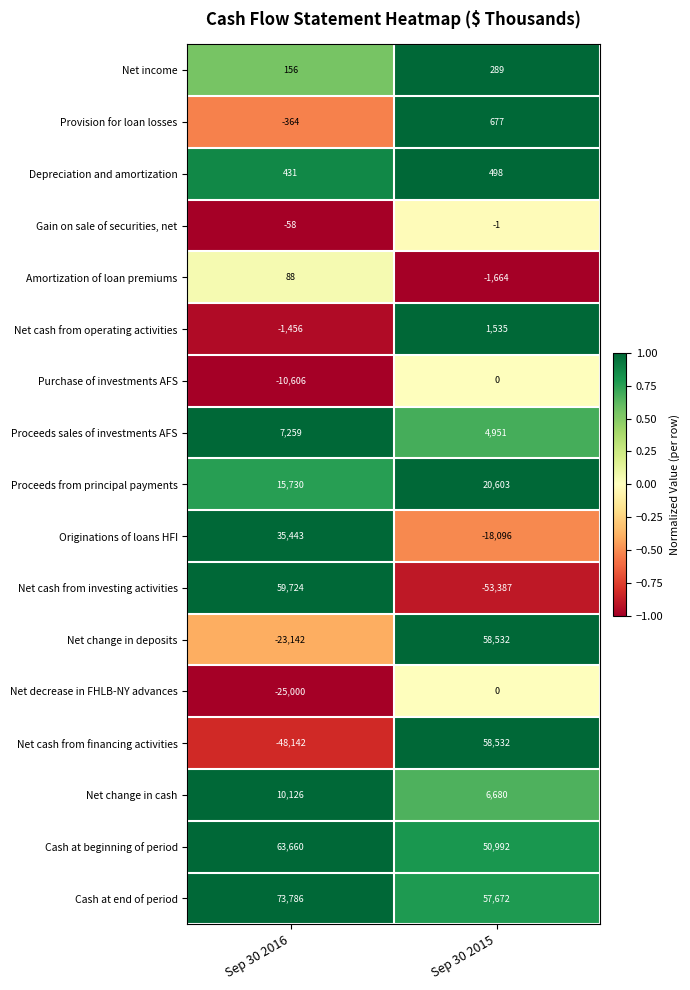

Which category has the highest value in the Net change in cash series?

Sep 30 2016